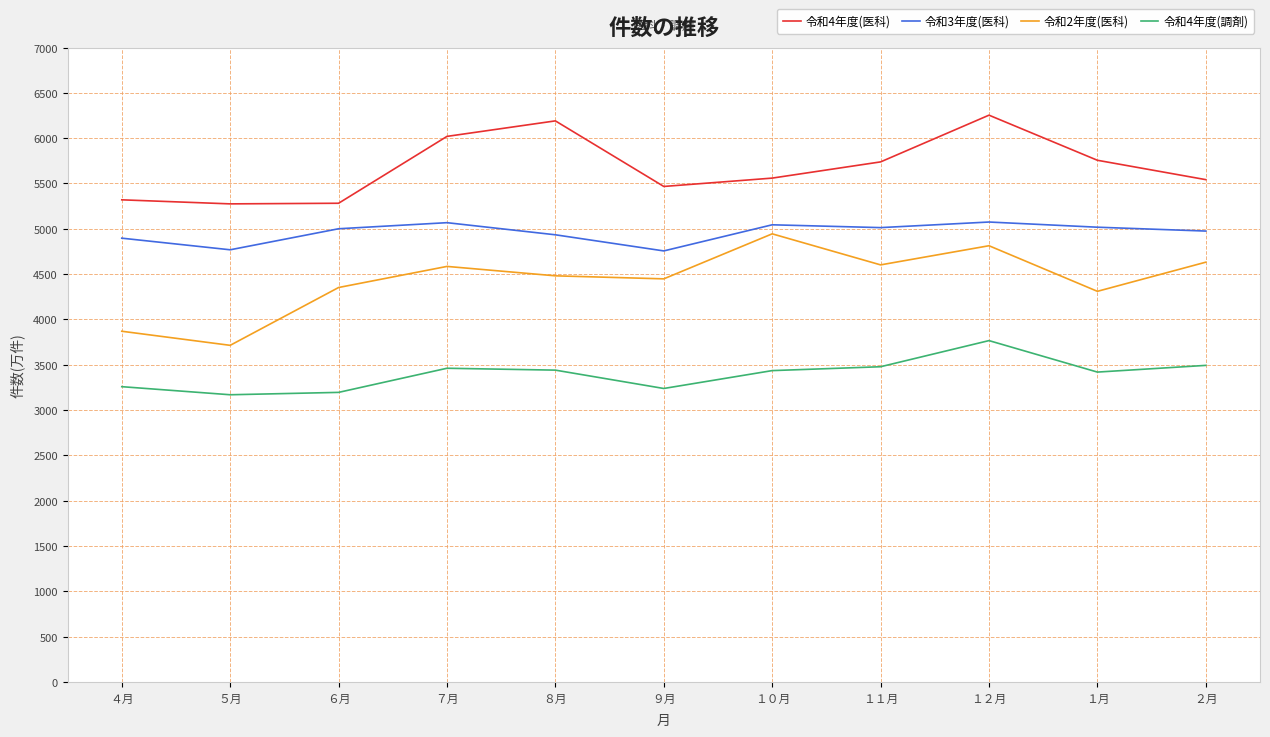

Which series changed the most between ５月 and ８月?

令和4年度(医科)